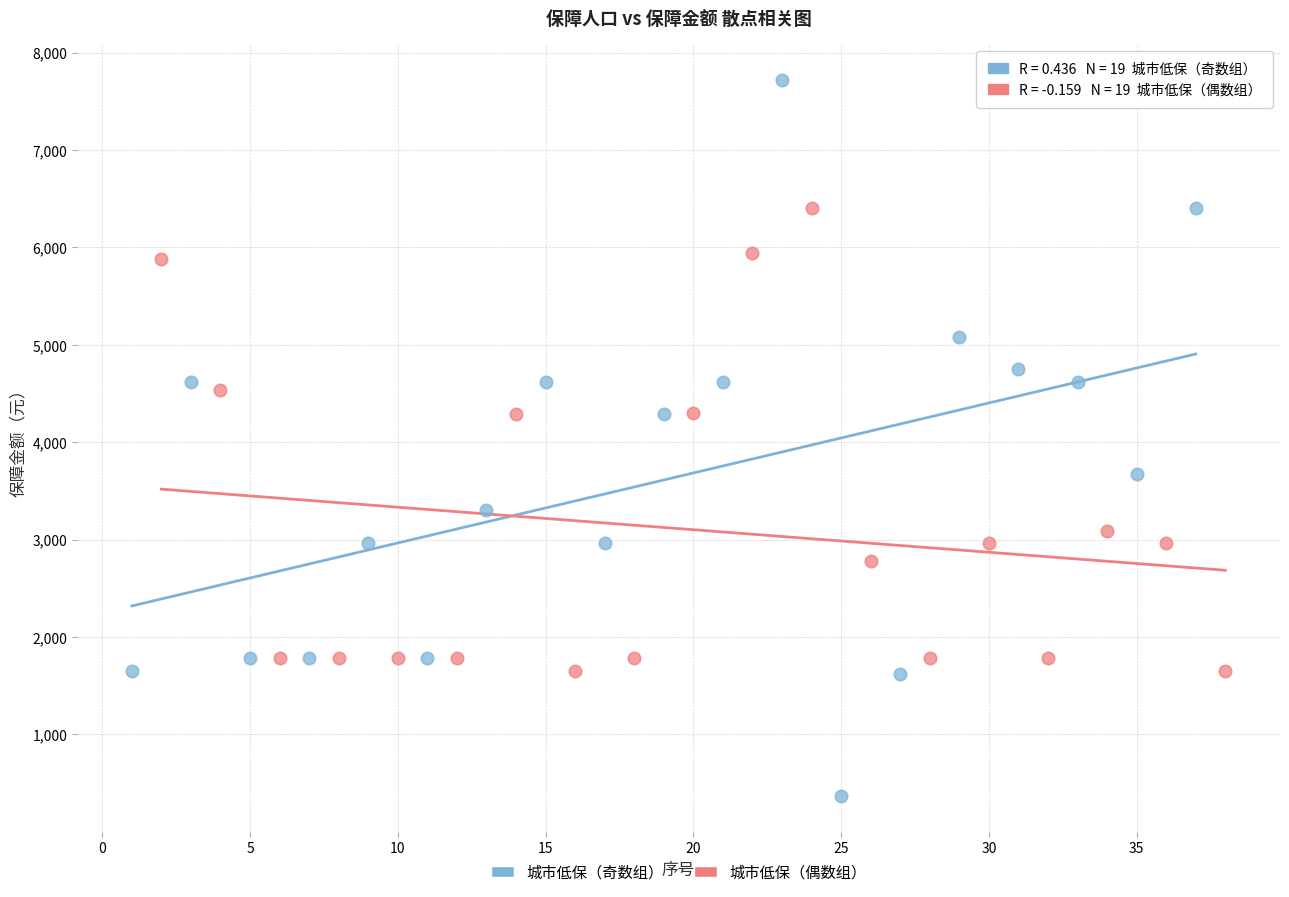

Which series reaches the minimum Y coordinate?

城市低保（奇数组）